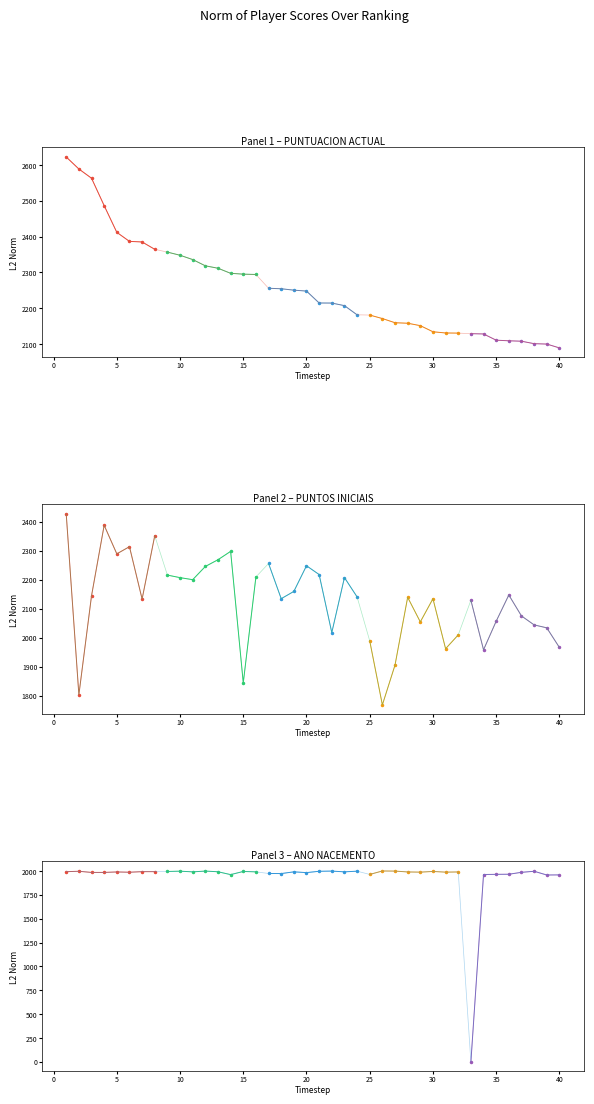

Where is the first local maximum for PUNTOS INICIAIS?

4